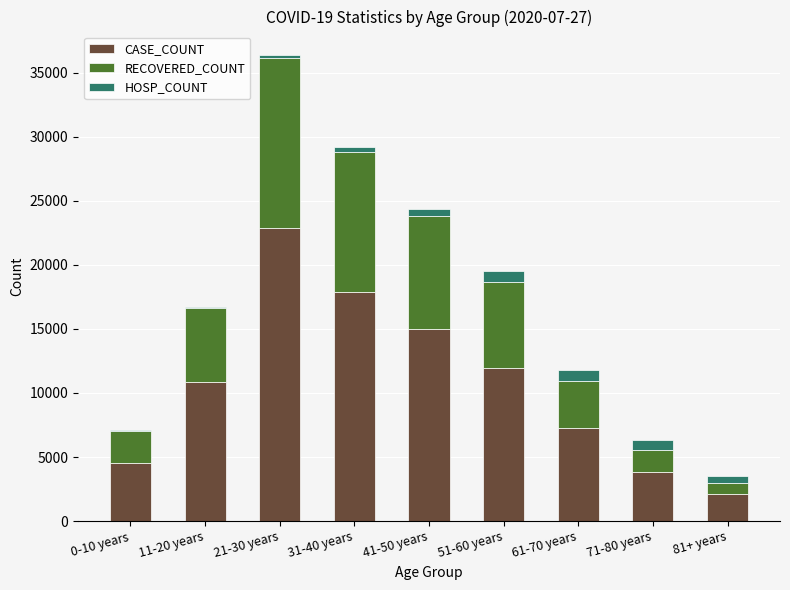

At which category is the sum across all series the highest?

21-30 years